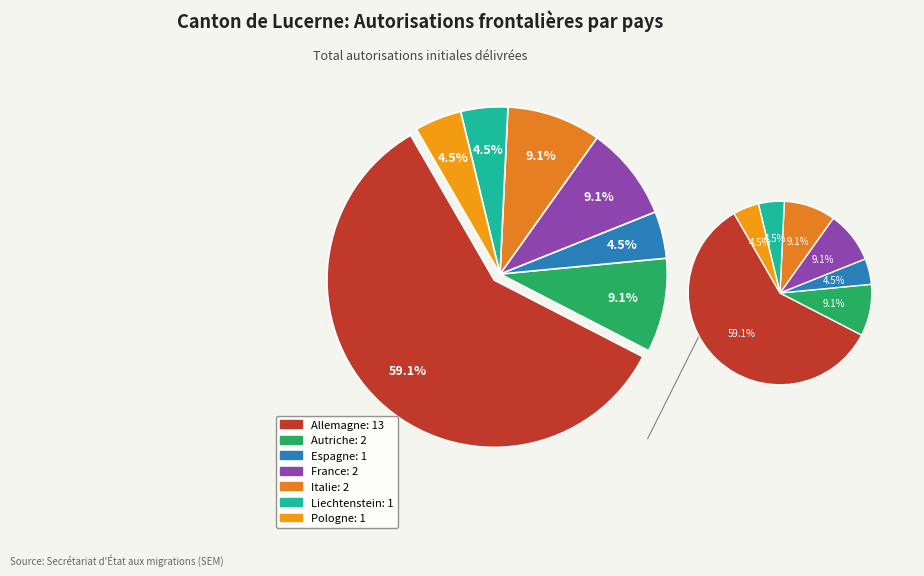

Combined, do Allemagne and Liechtenstein account for over 50%?

Yes